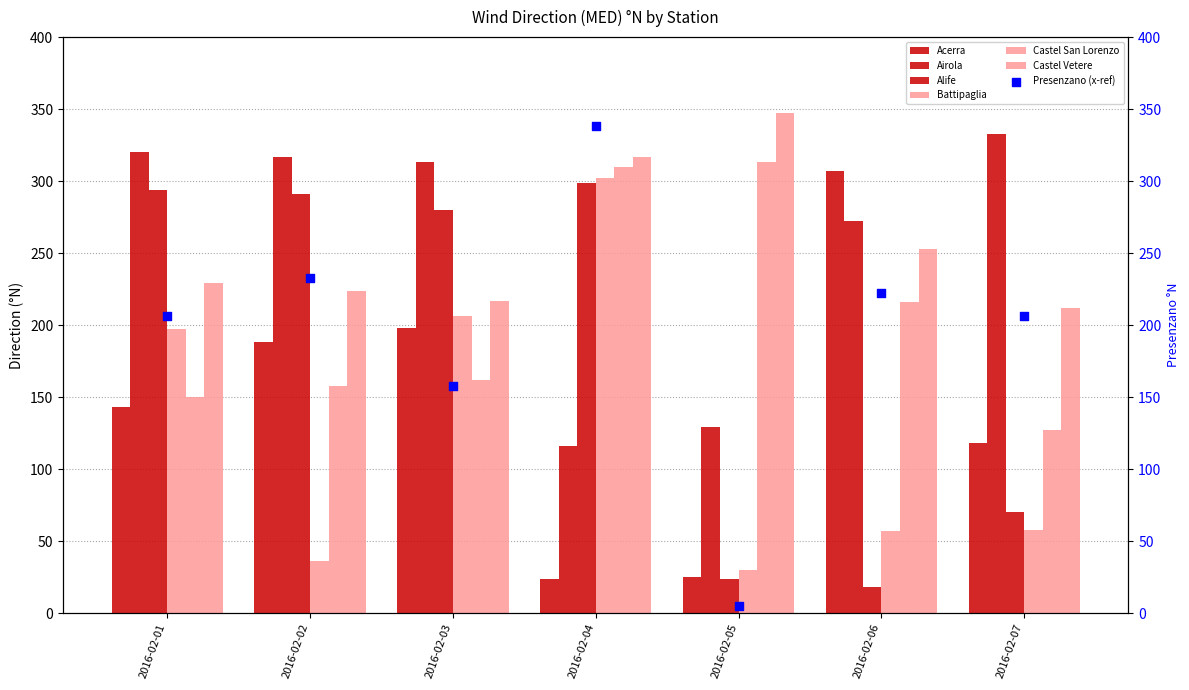

Which series has the largest Y range (max minus min)?

Acerra